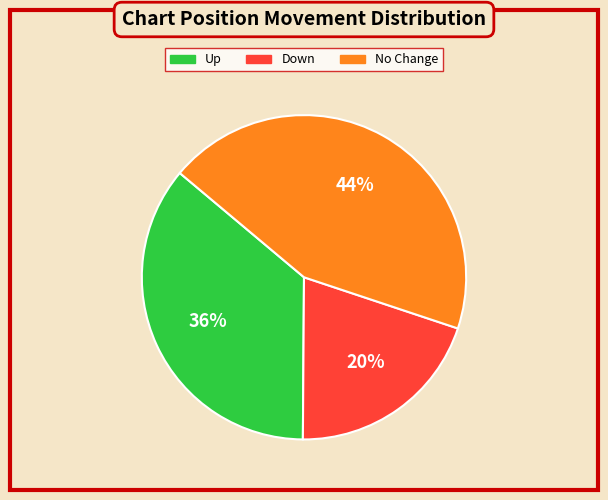

To the nearest percent, what is the difference between the largest and smallest slice percentages?

24%